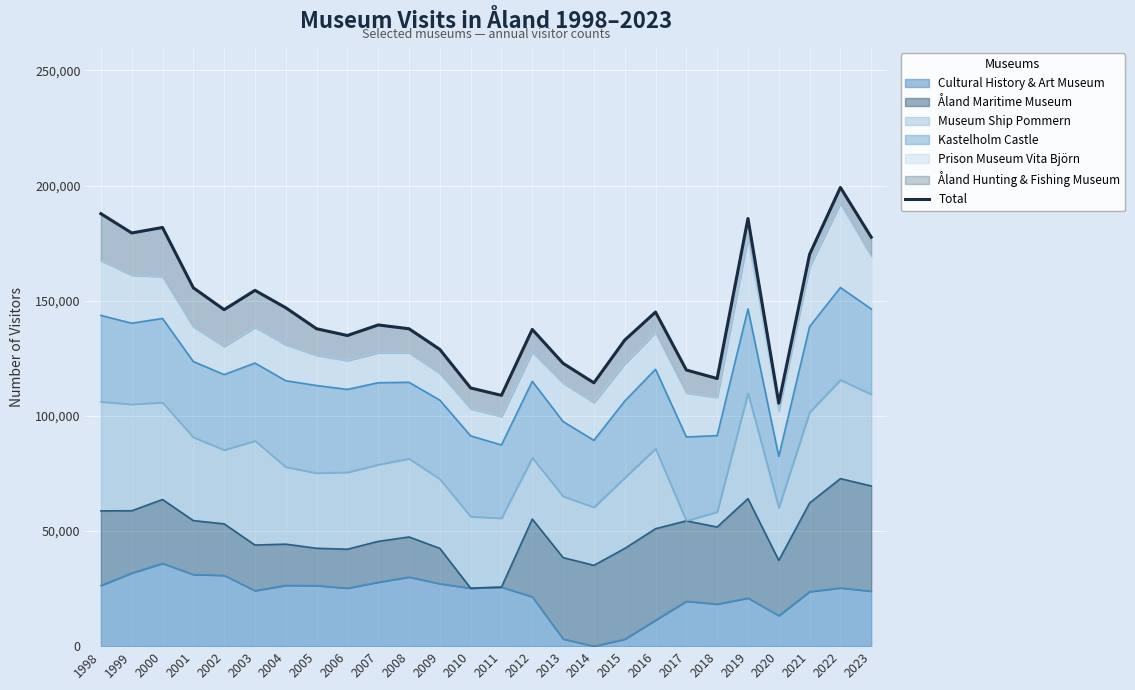

How many points are lower than both their immediate neighbors (excluding endpoints)?

7